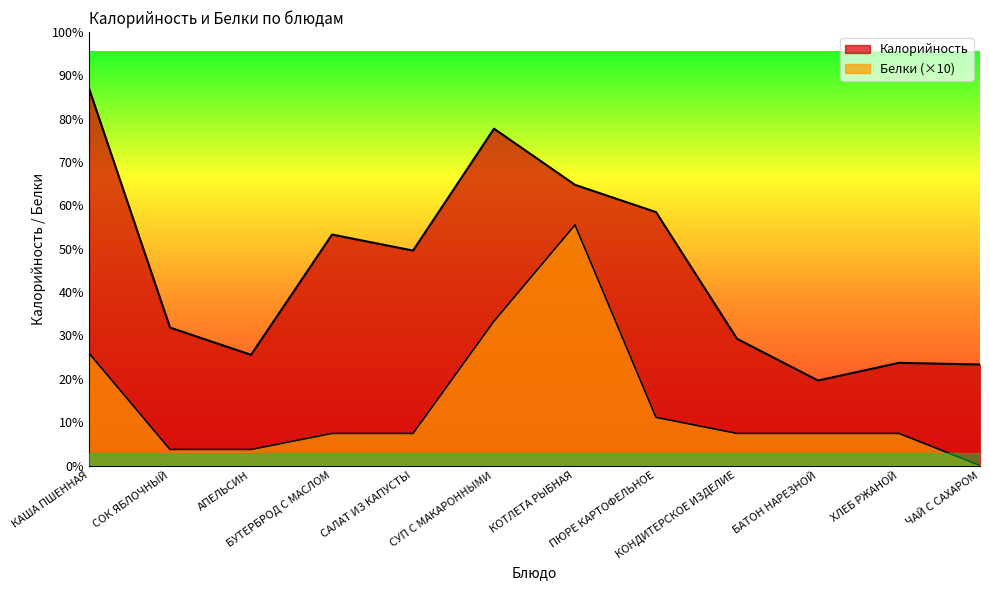

What are all the series names shown in the legend?

Калорийность, Белки